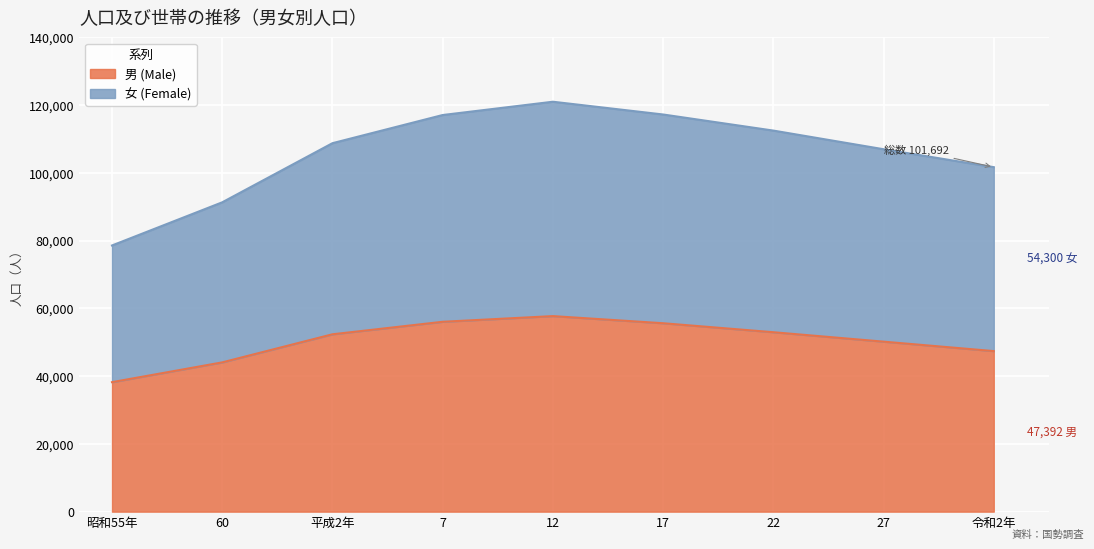

Does the chart display data point markers on the line(s)?

No